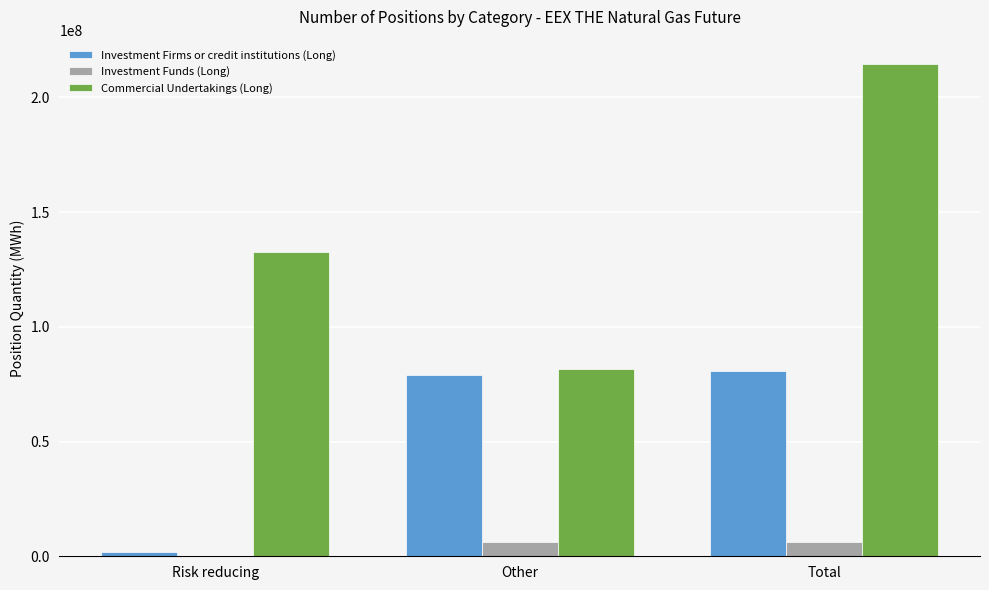

Which series has the largest total across all categories?

Commercial Undertakings (Long)